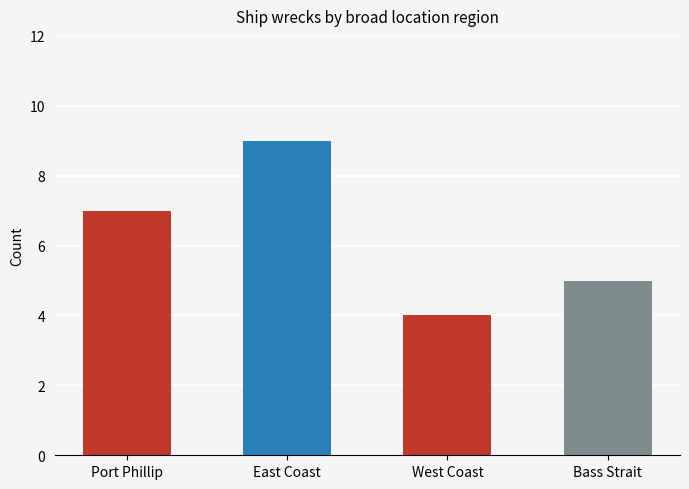

List the labels in order of value, largest first.

East Coast, Port Phillip, Bass Strait, West Coast